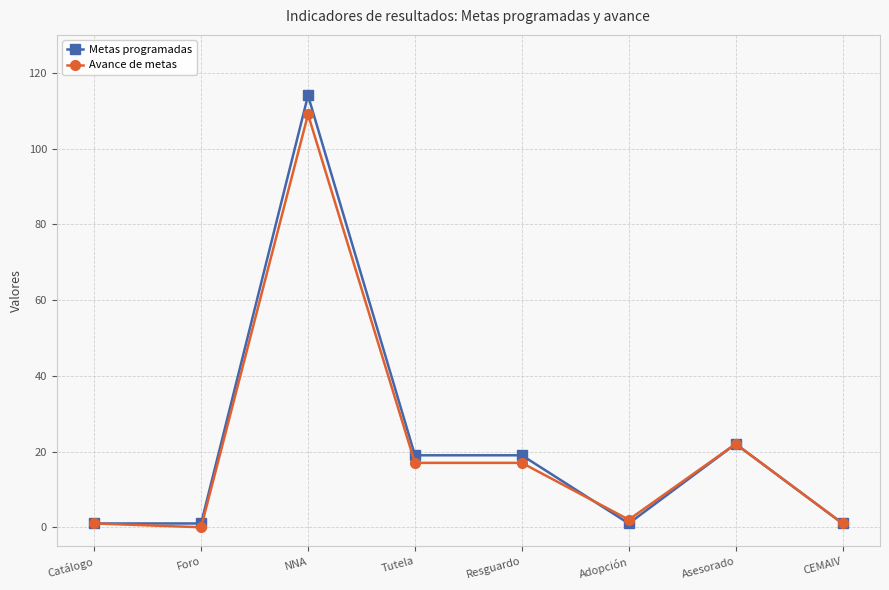

Rank the series by their average value, from highest to lowest.

Metas programadas, Avance de metas